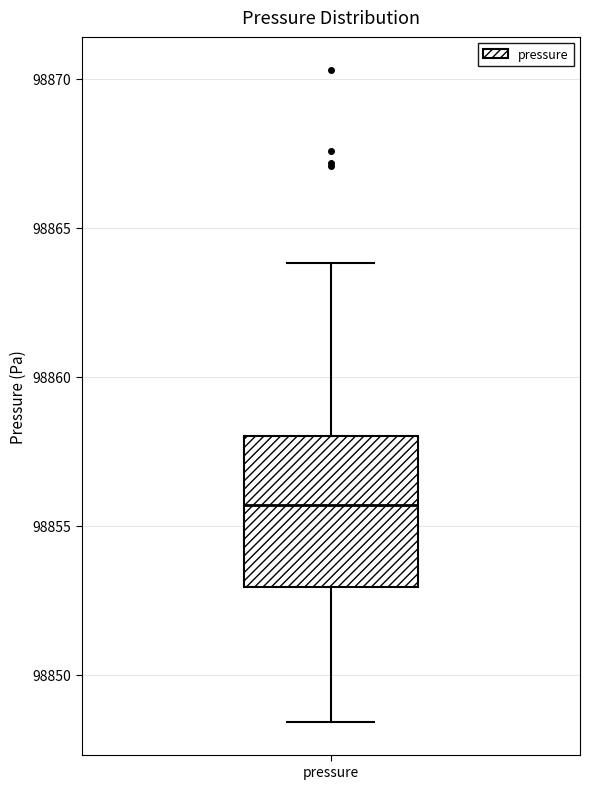

Transcribe this box plot: give where the median line is, the range the box spans, and where the two whiskers end, as read against the y-axis. The values are not printed on the chart, so give them approximately, as read against the axis.

median 98855.5, box 98853.0 to 98858.0, whiskers 98848.5 to 98864.0